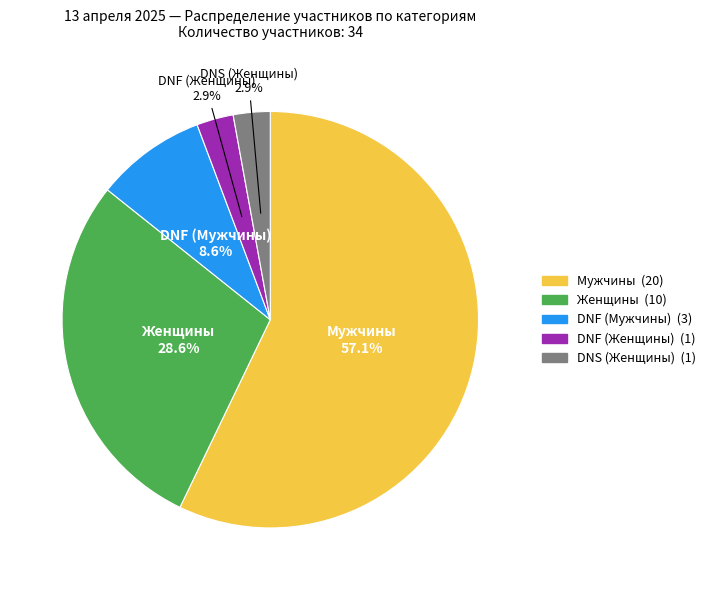

To the nearest percent, what is the combined percentage of DNS (Женщины) and DNF (Женщины)?

6%